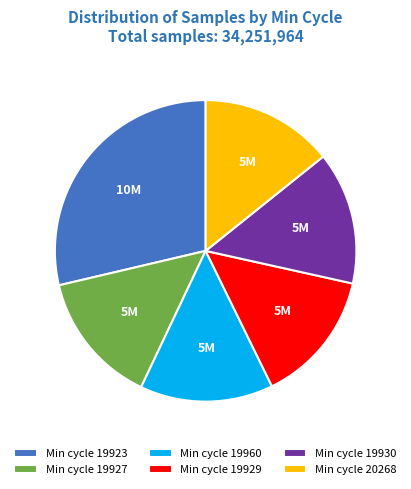

What is the ratio of the value at Min cycle 19960 to the value at Min cycle 19927?

1.0